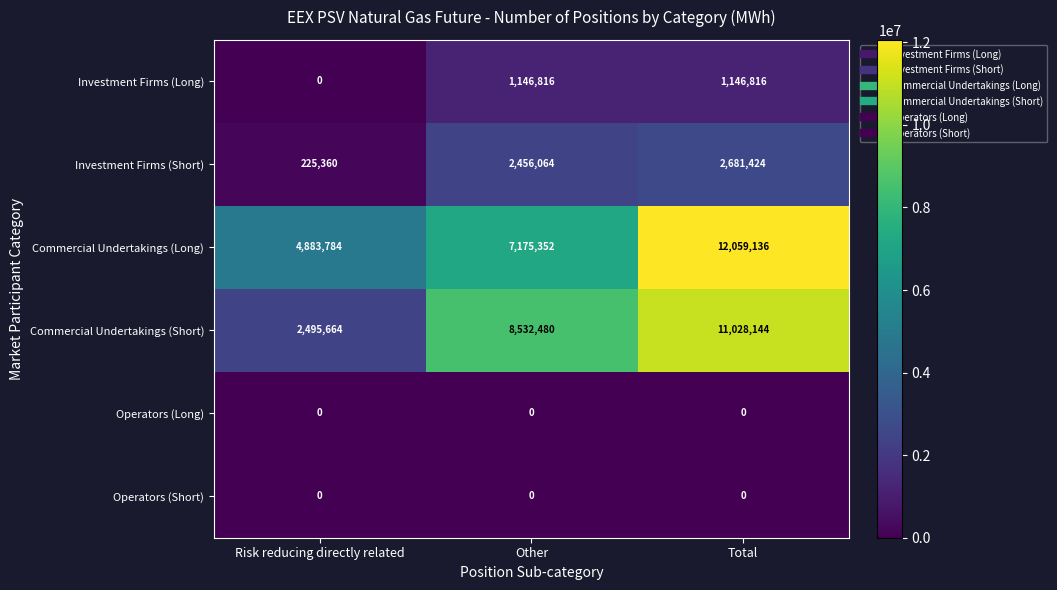

What is the difference between the maximum and minimum values in the Investment Firms (Short) series?

2456064